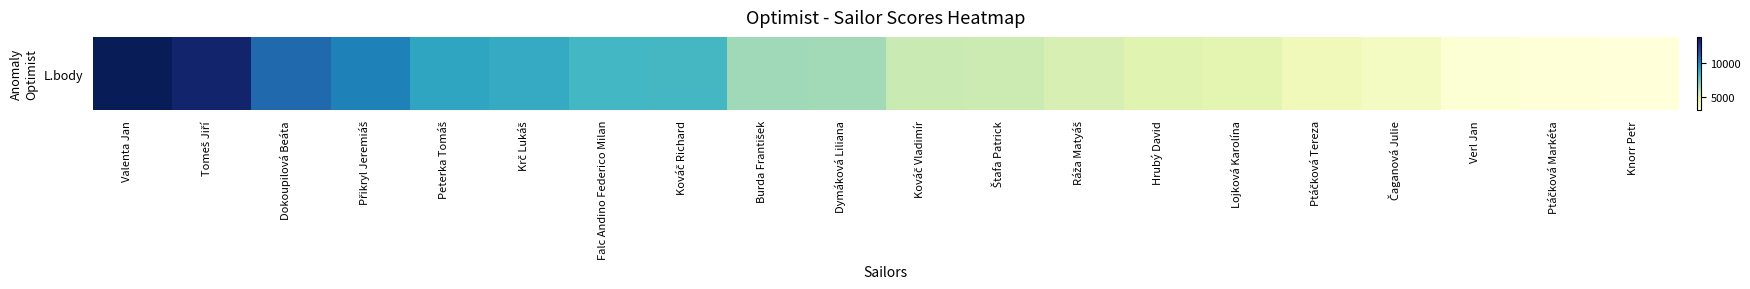

Reading left to right, transcribe all the data shown in this chart.

13948	13435	10905	10247	9066	8859	8406	8344	6461	6418	5633	5525	5146	4793	4671	4043	3781	3156	3044	2978